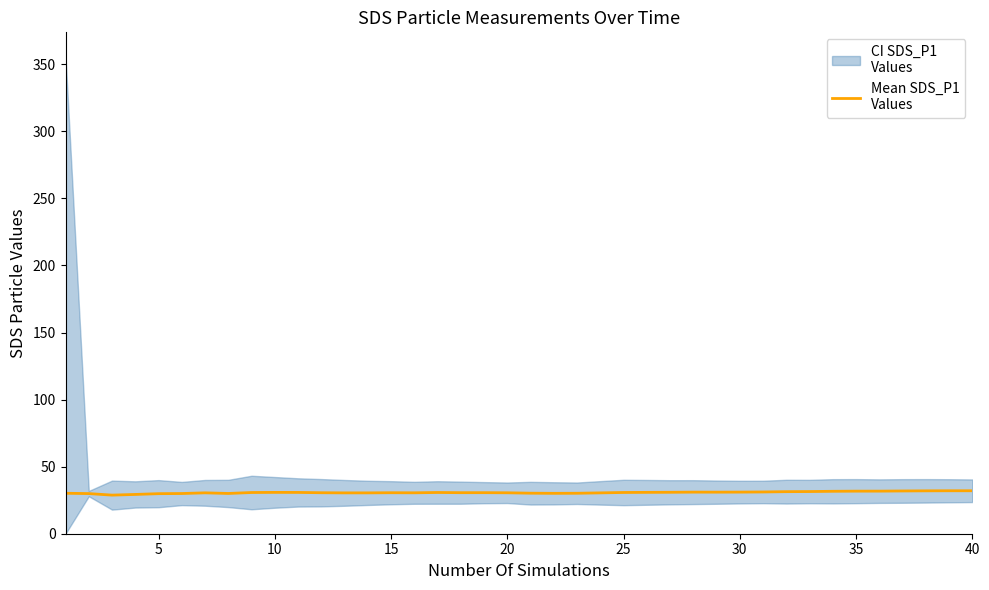

What is the greatest value displayed?

32.0